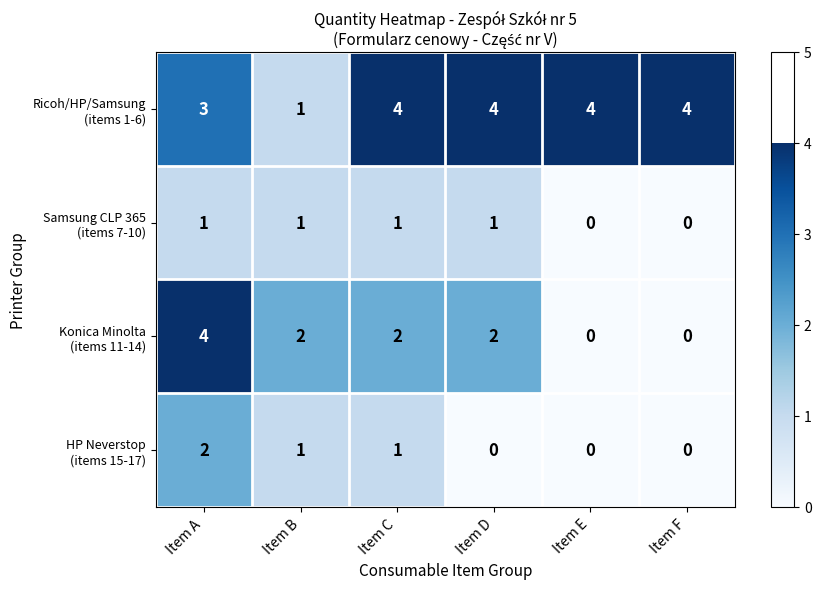

How many data points does each series have?

6